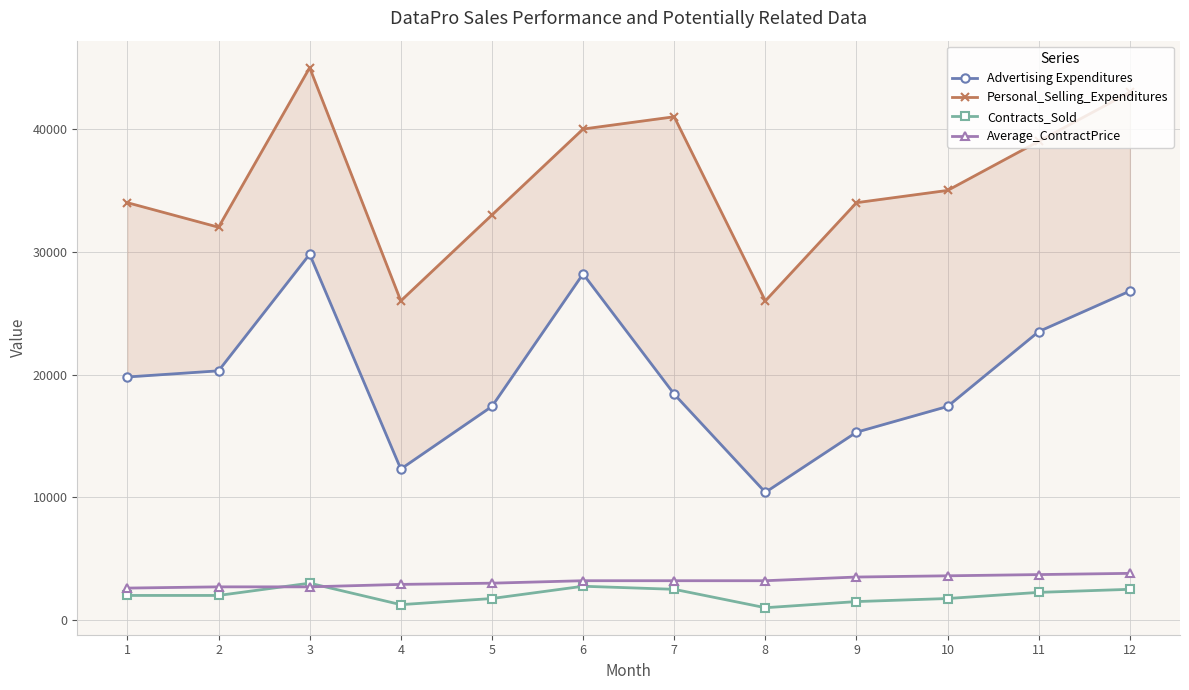

What are all the series names shown in the legend?

Advertising Expenditures, Personal_Selling_Expenditures, Contracts_Sold, Average_ContractPrice